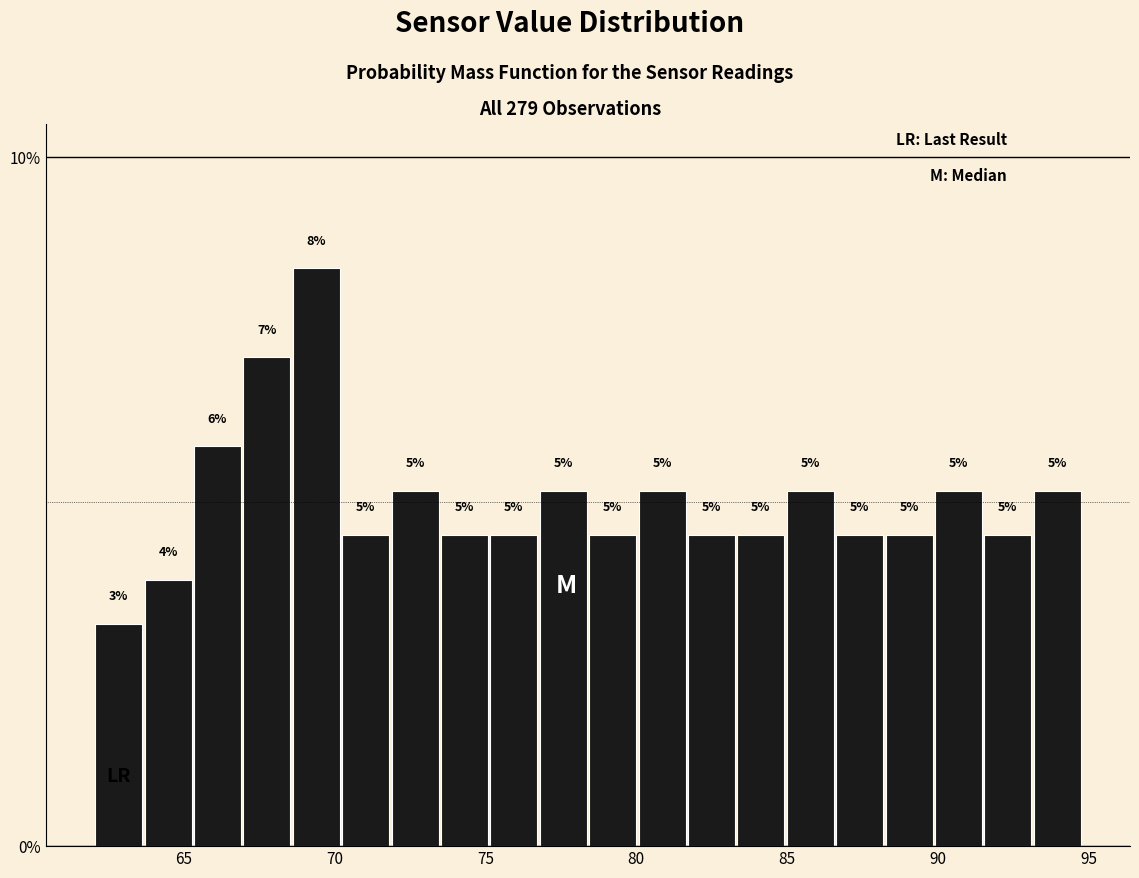

Read against the x-axis, roughly where is the centre of the tallest bar?

69.5